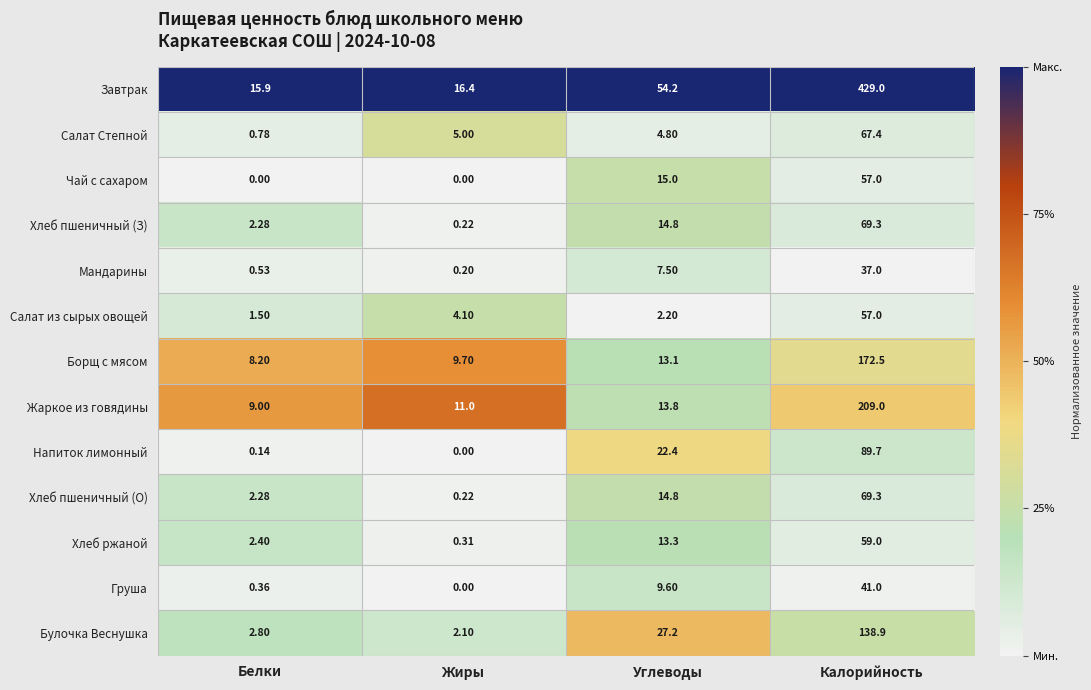

At which category is the sum across all series the highest?

Калорийность